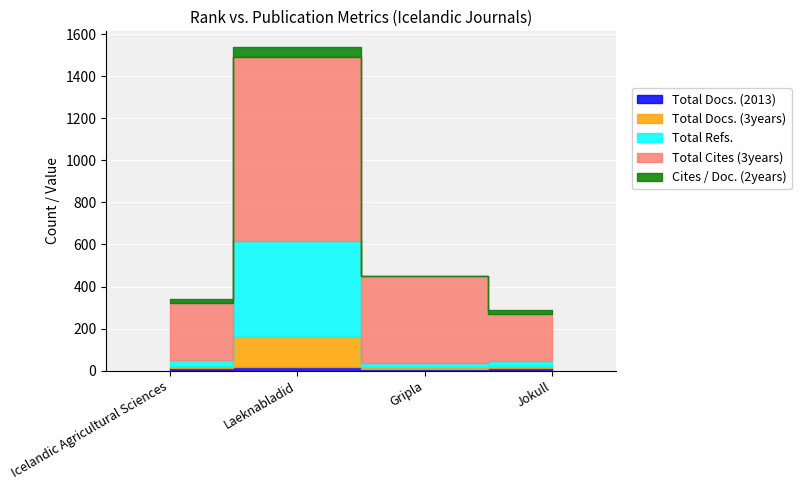

What is the label of the 3rd point from the right?

Laeknabladid